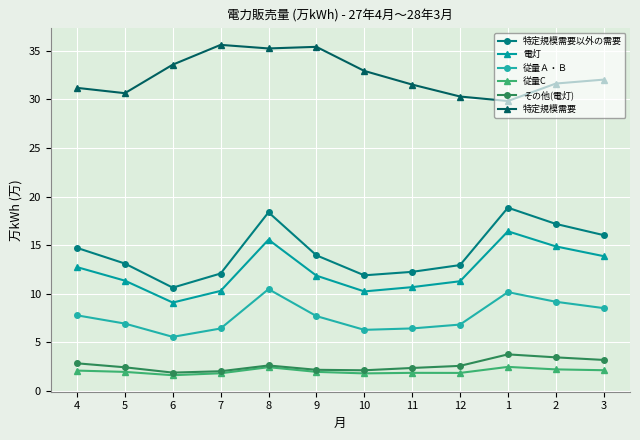

What is the total value across all series at 6?

62.4